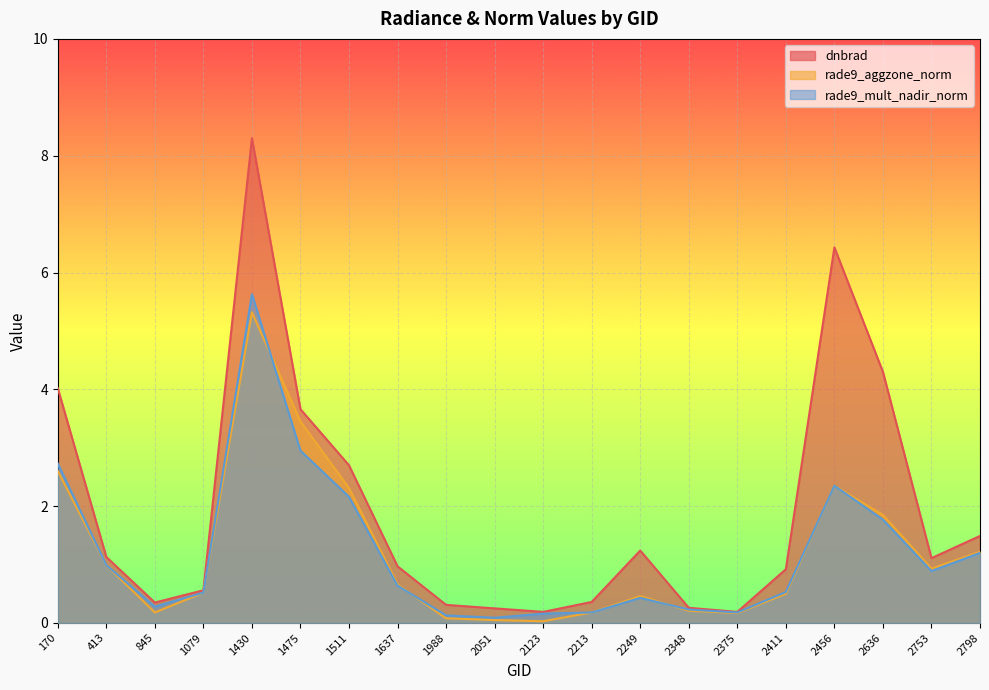

What are all the series names shown in the legend?

dnbrad, rade9_aggzone_norm, rade9_mult_nadir_norm